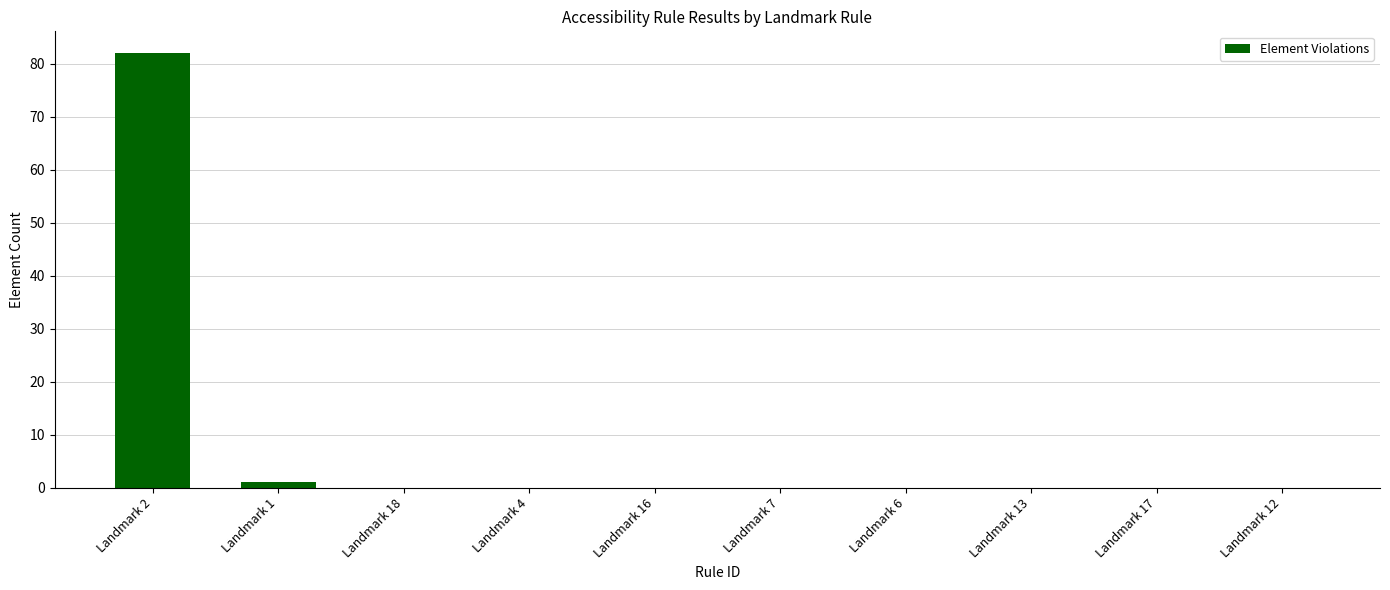

Is it true that the value at Landmark 13 is -44?

False